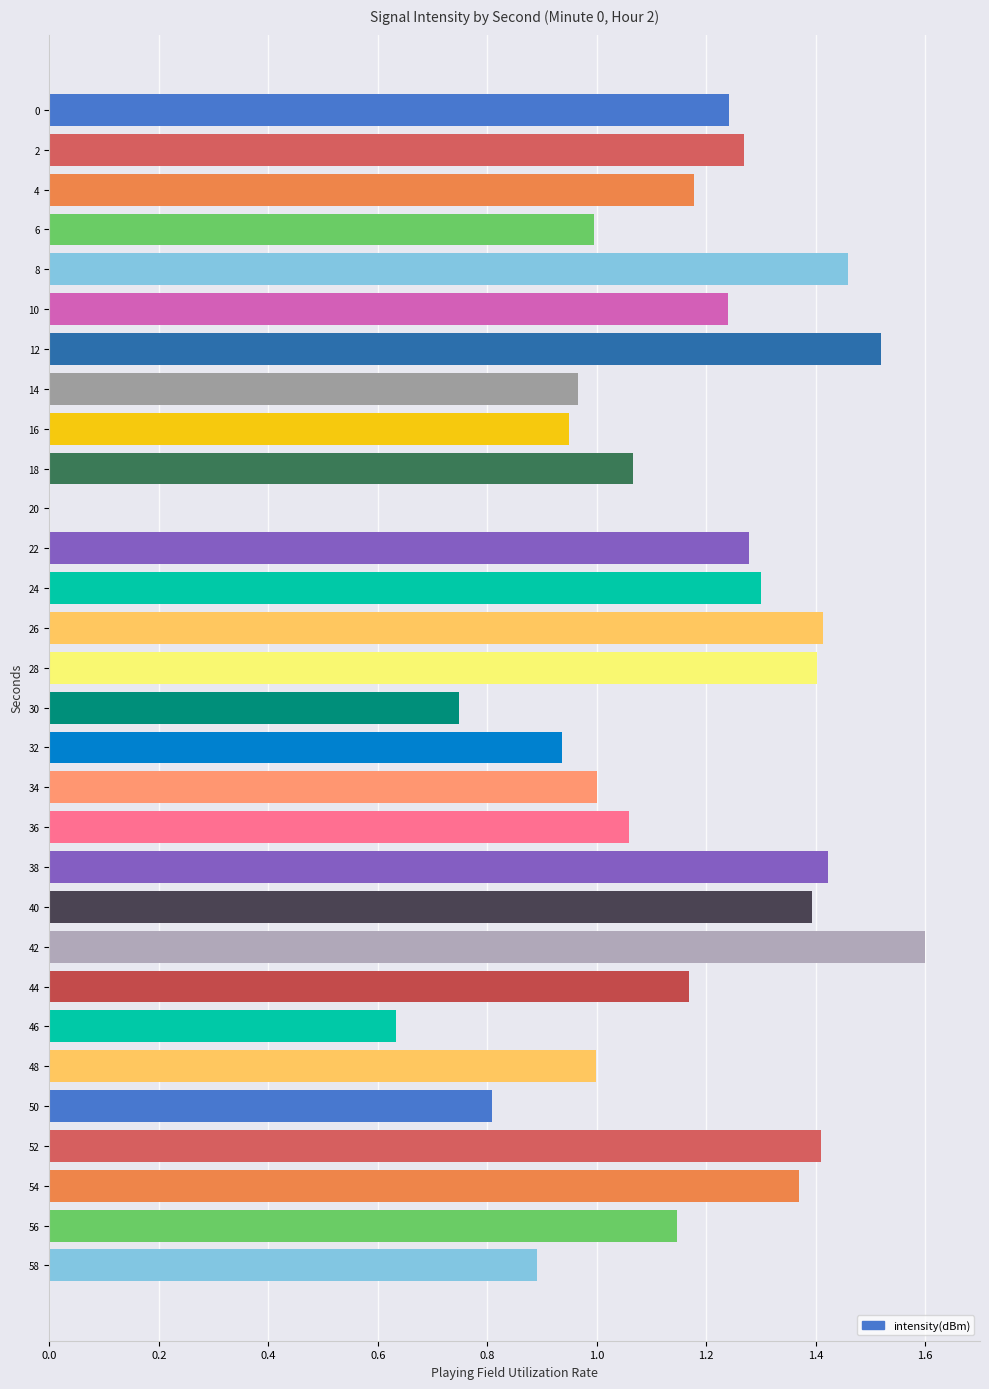

Where is the data nearest to the value 0?

20